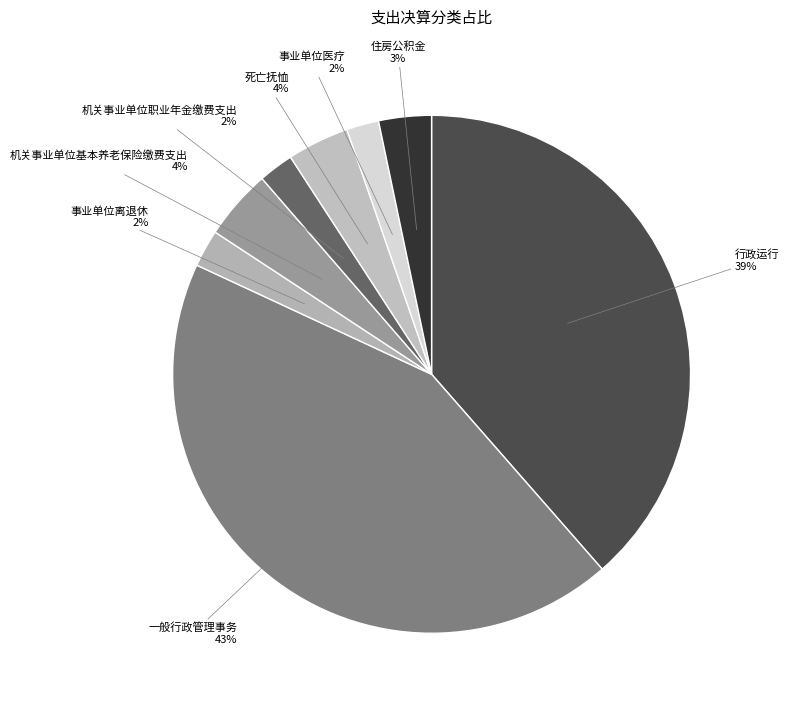

What percentage is the 事业单位医疗 slice, to the nearest percent?

2%